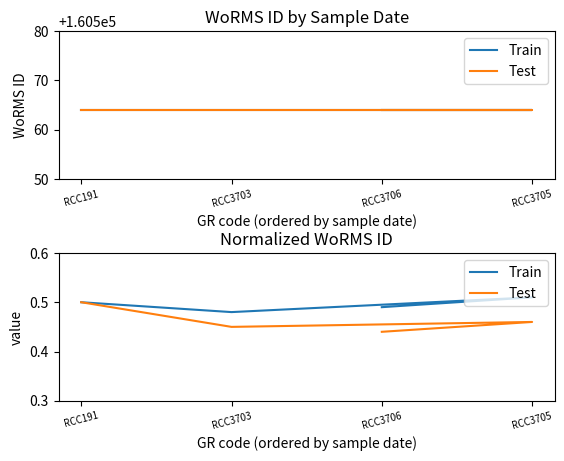

True or false: Test has more than 1 points higher than both neighbors.

False